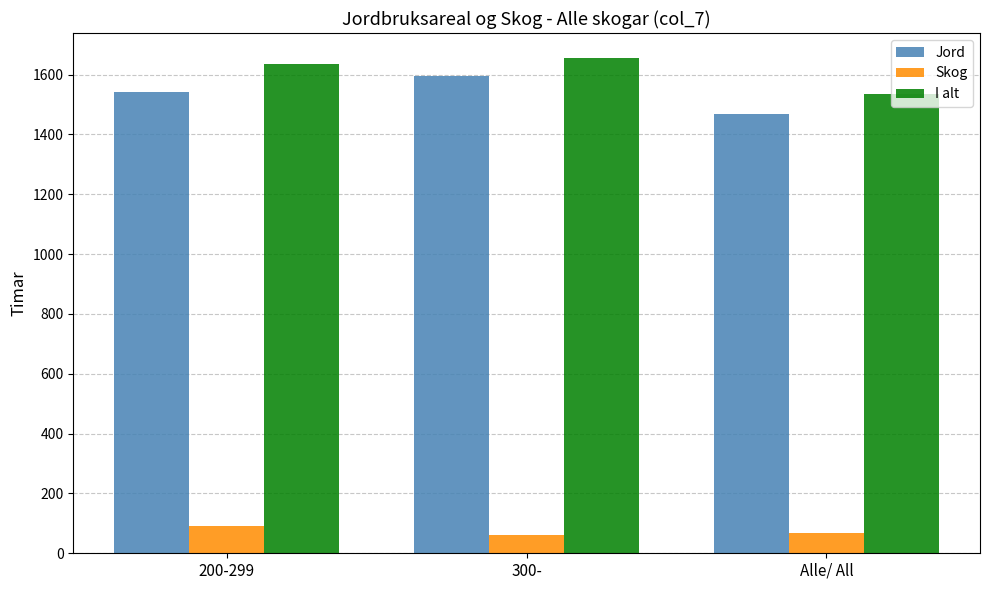

How many values in the Jord series are below 1542?

1